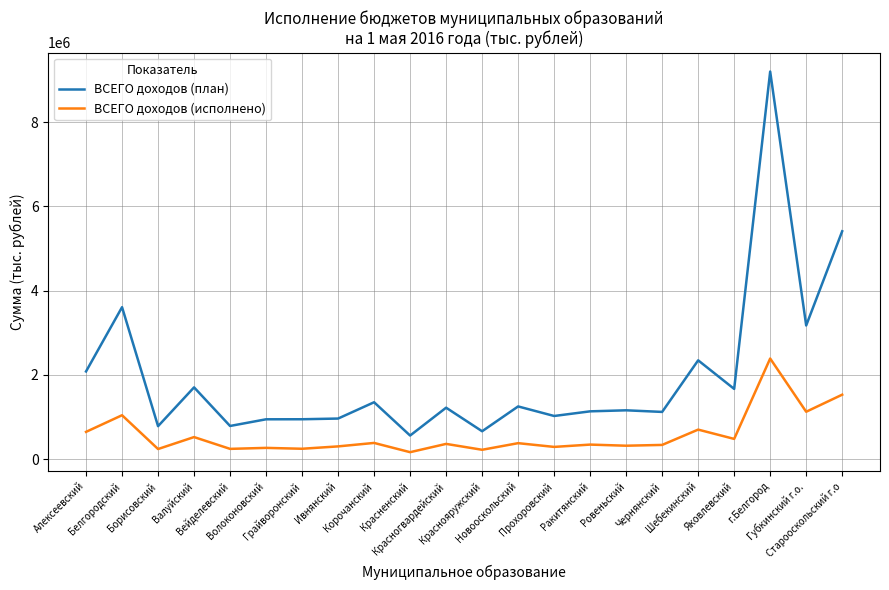

Which series has the largest range (max minus min)?

ВСЕГО доходов (план)